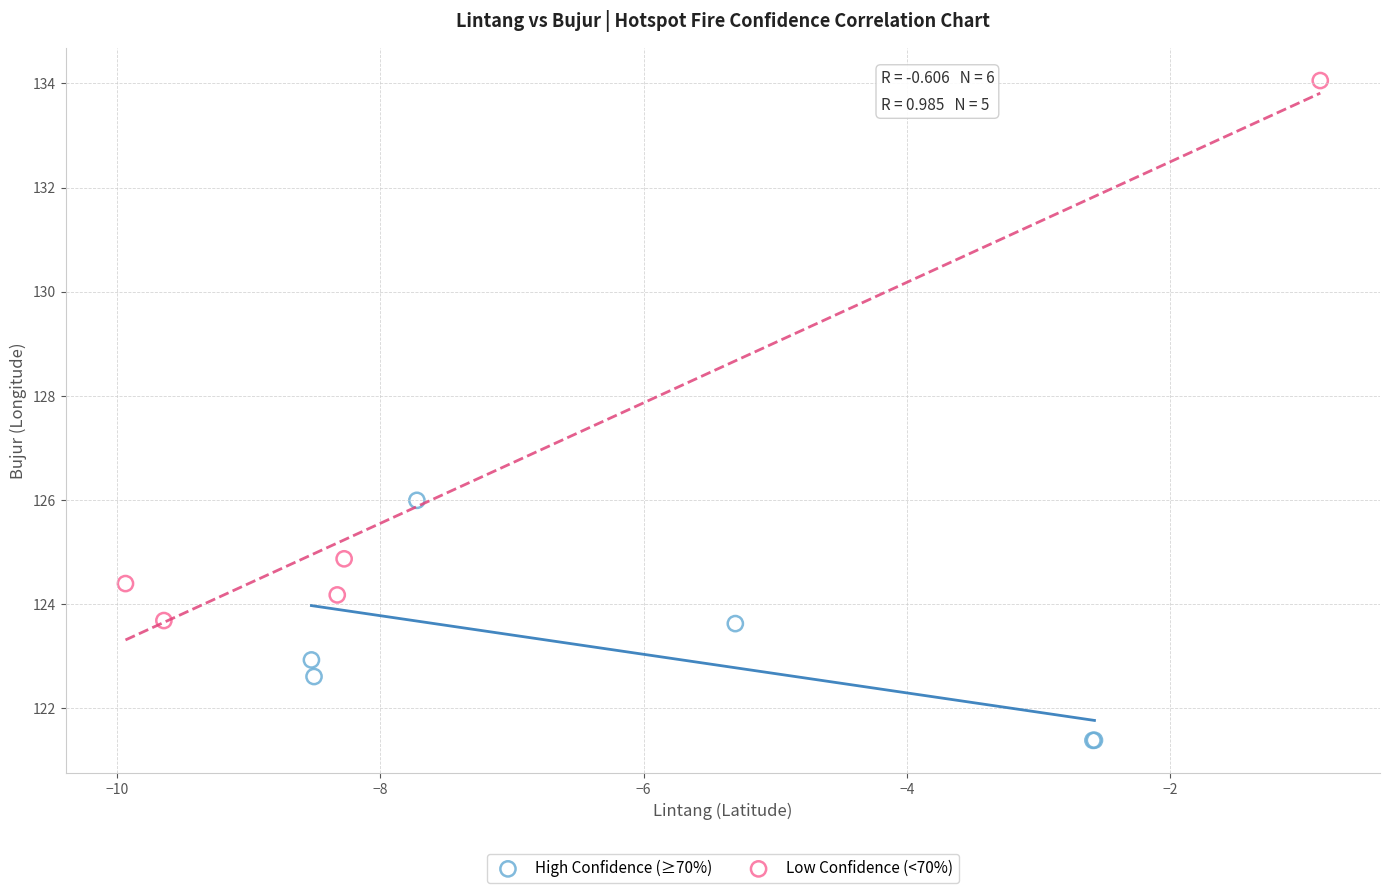

Which series contains the highest Y value?

Low Confidence (<70%)